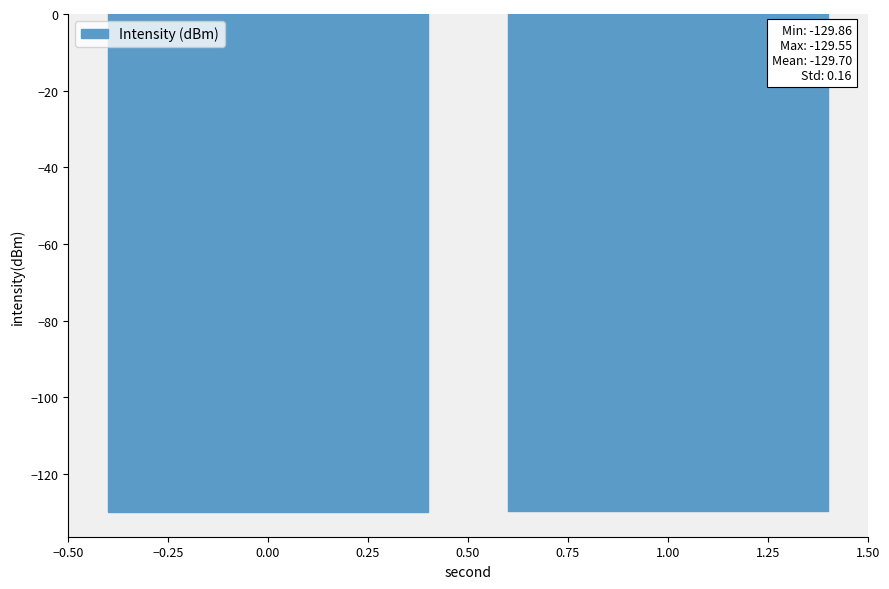

What is the minimum value shown in the chart?

-129.9